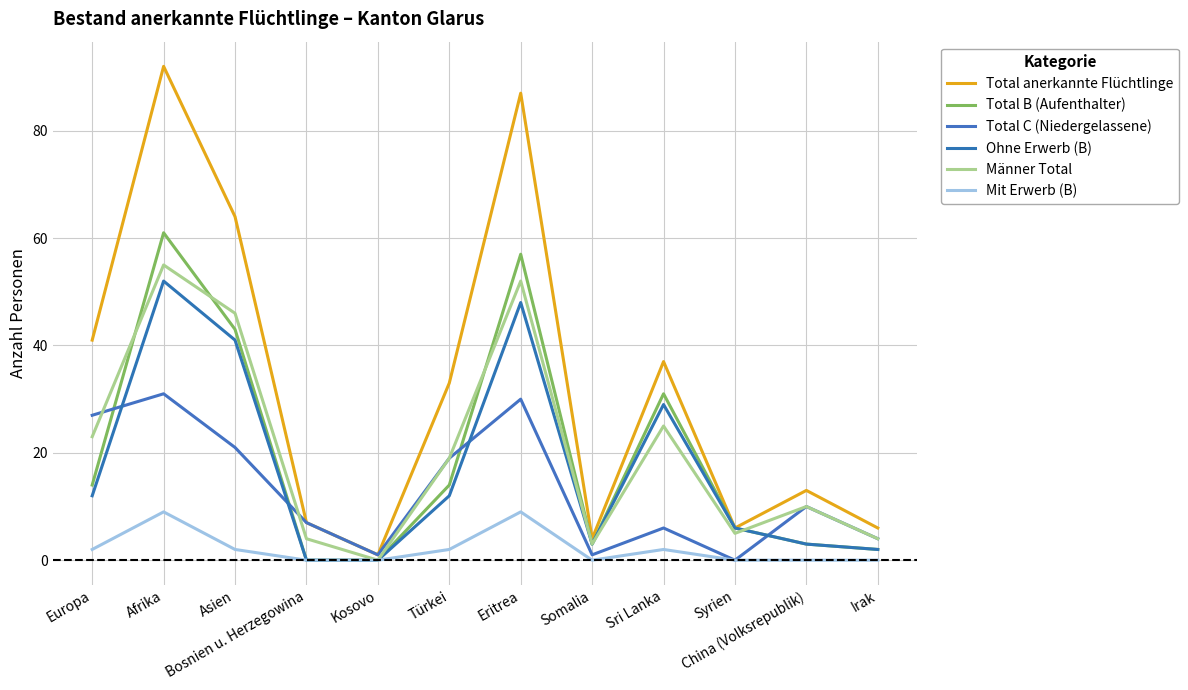

At which category is the sum across all series the highest?

Afrika